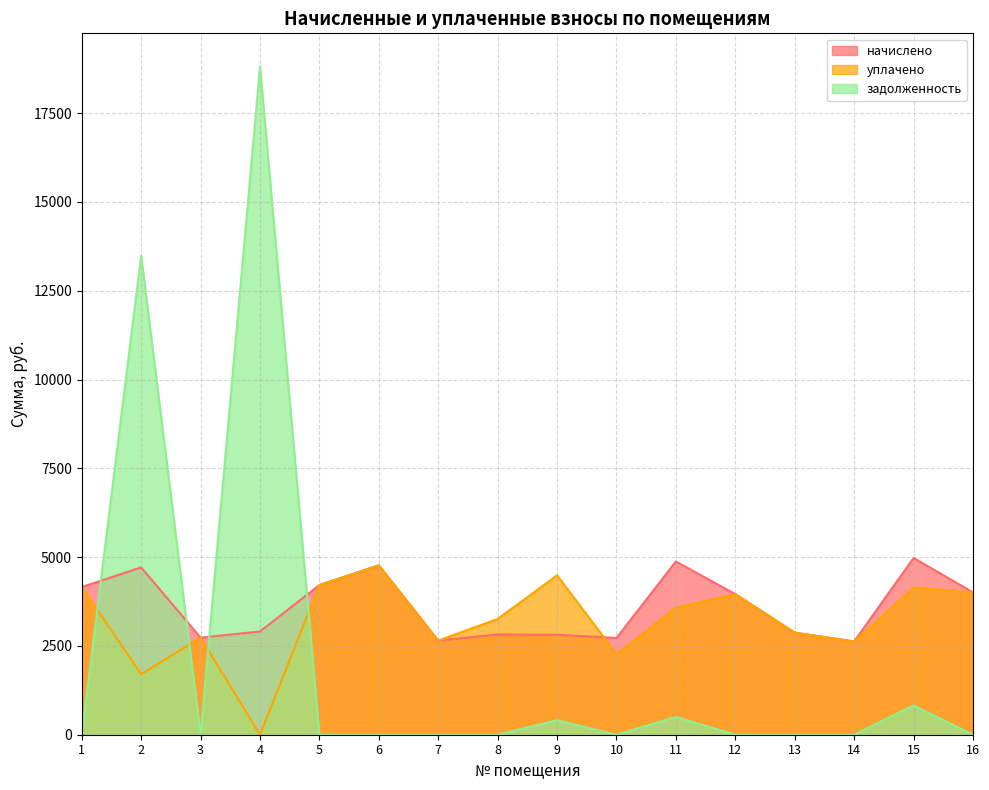

Reading right to left, transcribe all the data shown in this chart.

начислено: 16=4007.5	15=4976.3	14=2624.9	13=2873.2	12=3957.8	11=4876.9	10=2724.1	9=2815.2	8=2823.5	7=2649.6	6=4769.3	5=4214.5	4=2906.3	3=2732.4	2=4711.3	1=4156.6
уплачено: 16=4007.5	15=4147.0	14=2624.9	13=2873.2	12=3957.8	11=3577.6	10=2270.1	9=4488.0	8=3260.0	7=2649.6	6=4769.3	5=4214.5	4=0.0	3=2732.4	2=1704.4	1=4156.6
задолженность: 16=0.0	15=827.3	14=0.0	13=0.0	12=0.0	11=498.9	10=0.0	9=408.7	8=0.0	7=0.0	6=0.0	5=0.0	4=18806.6	3=0.0	2=13487.7	1=0.0